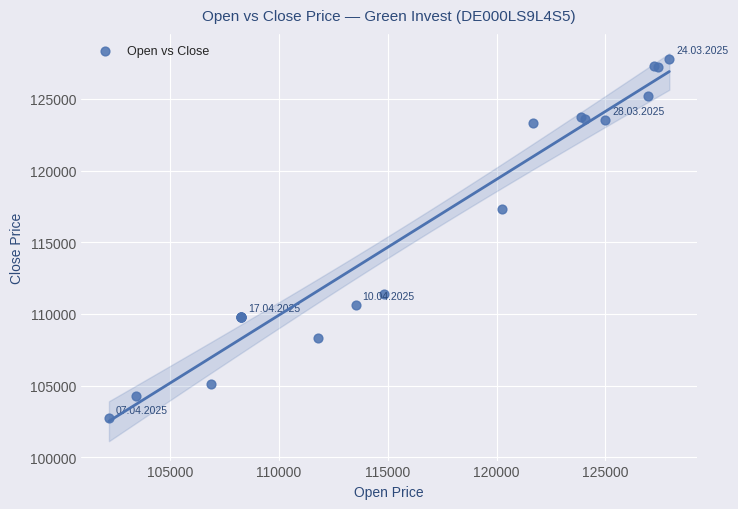

What Y value in the scatter plot is closest to 115271?

117316